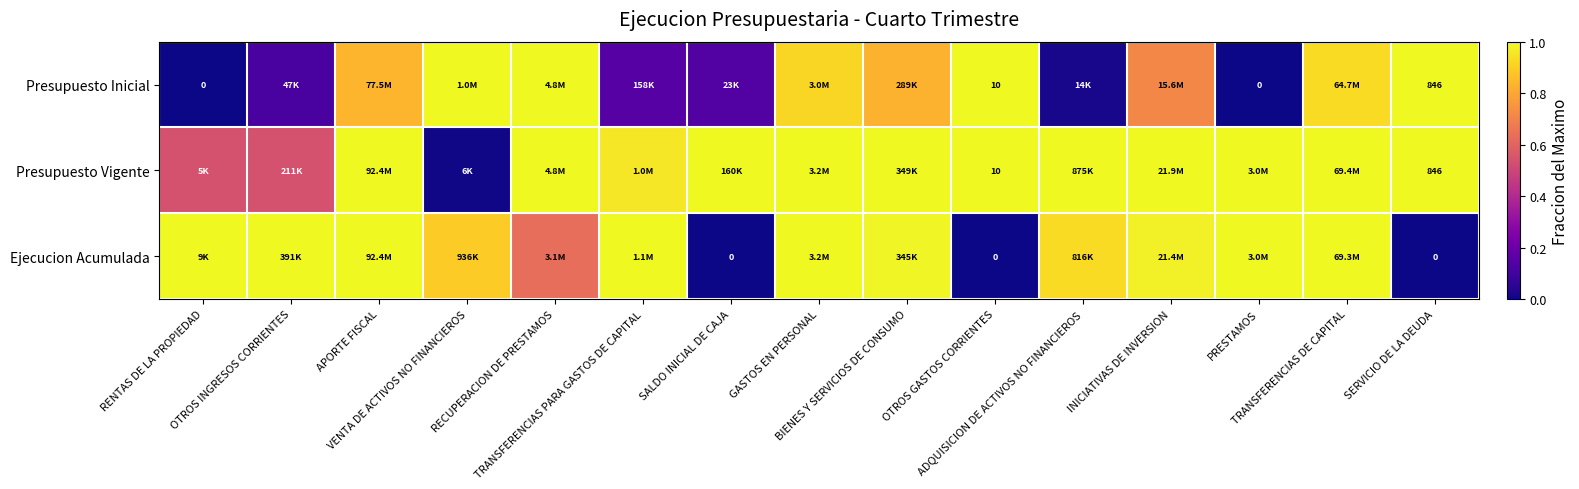

Which has a higher value, RENTAS DE LA PROPIEDAD or INICIATIVAS DE INVERSION?

INICIATIVAS DE INVERSION